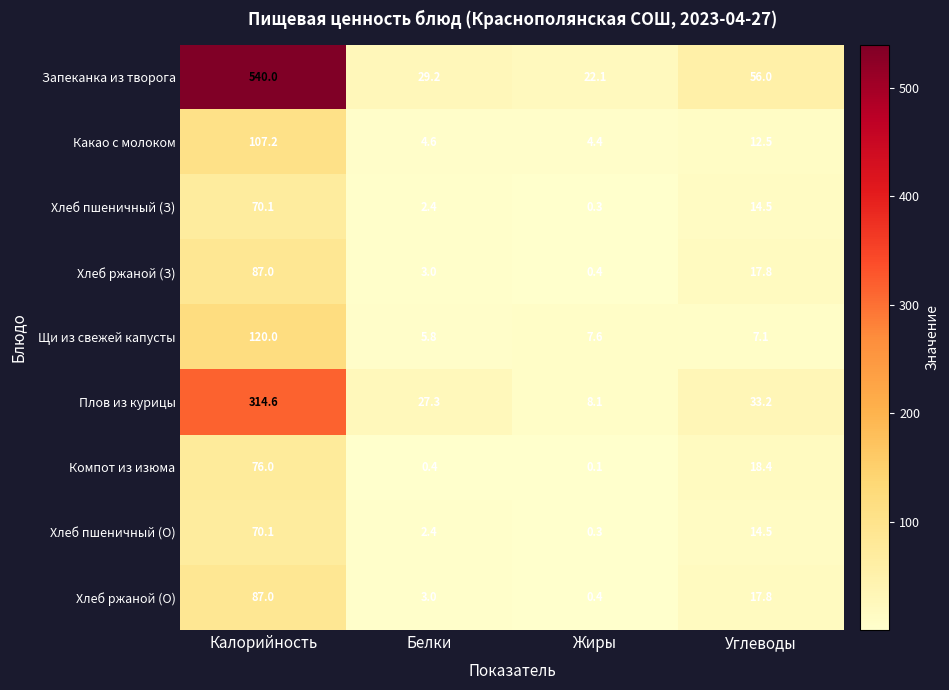

How many data points does each series have?

4